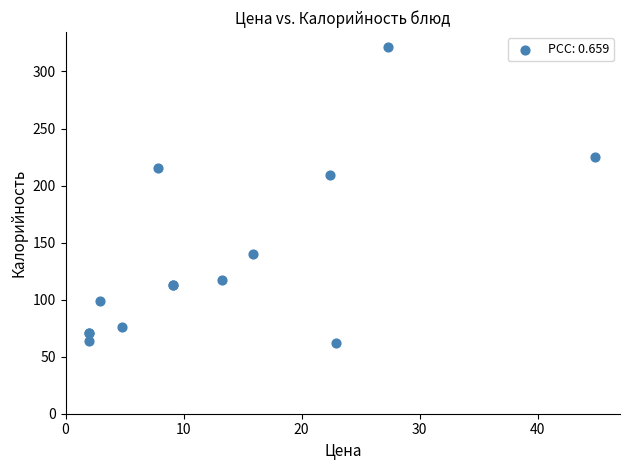

What Y value in the scatter plot is closest to 191?

209.0